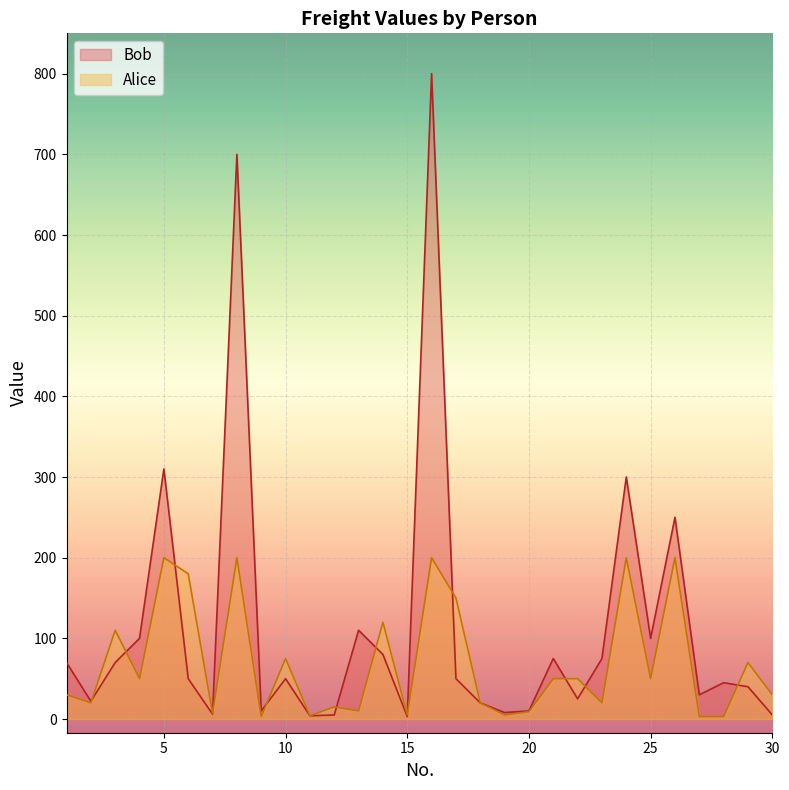

What are all the series names shown in the legend?

Bob, Alice